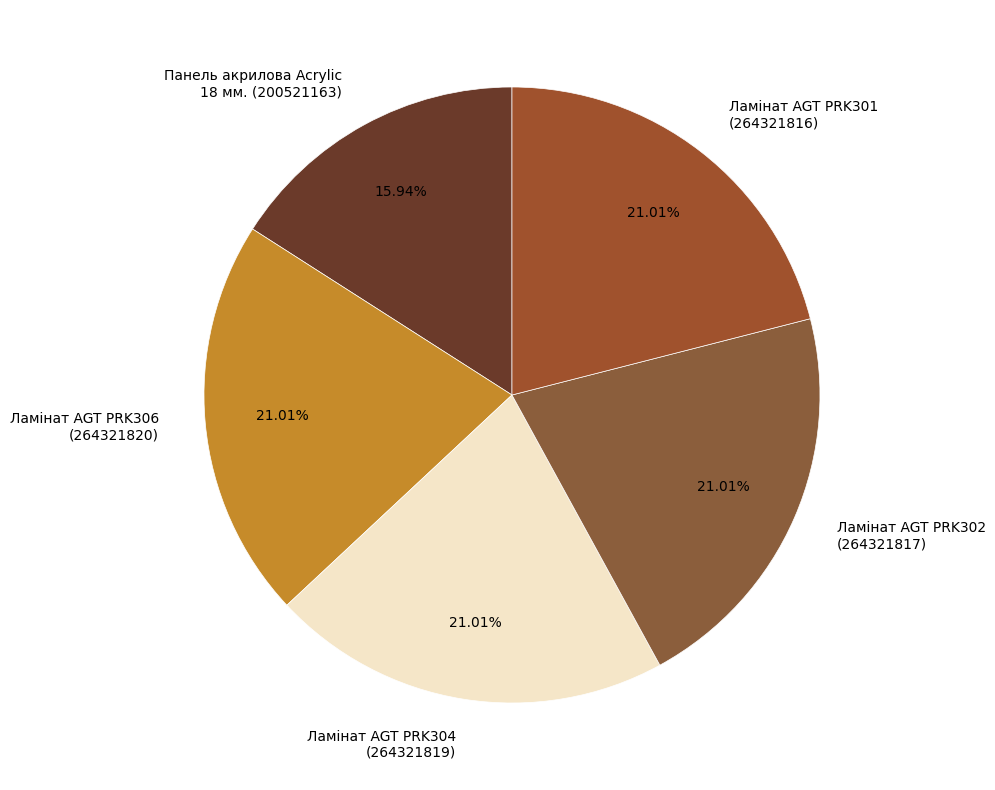

What is the ratio of the value at Панель акрилова Acrylic 18 мм. (200521163) to the value at Ламінат AGT PRK301 (264321816)?

0.8